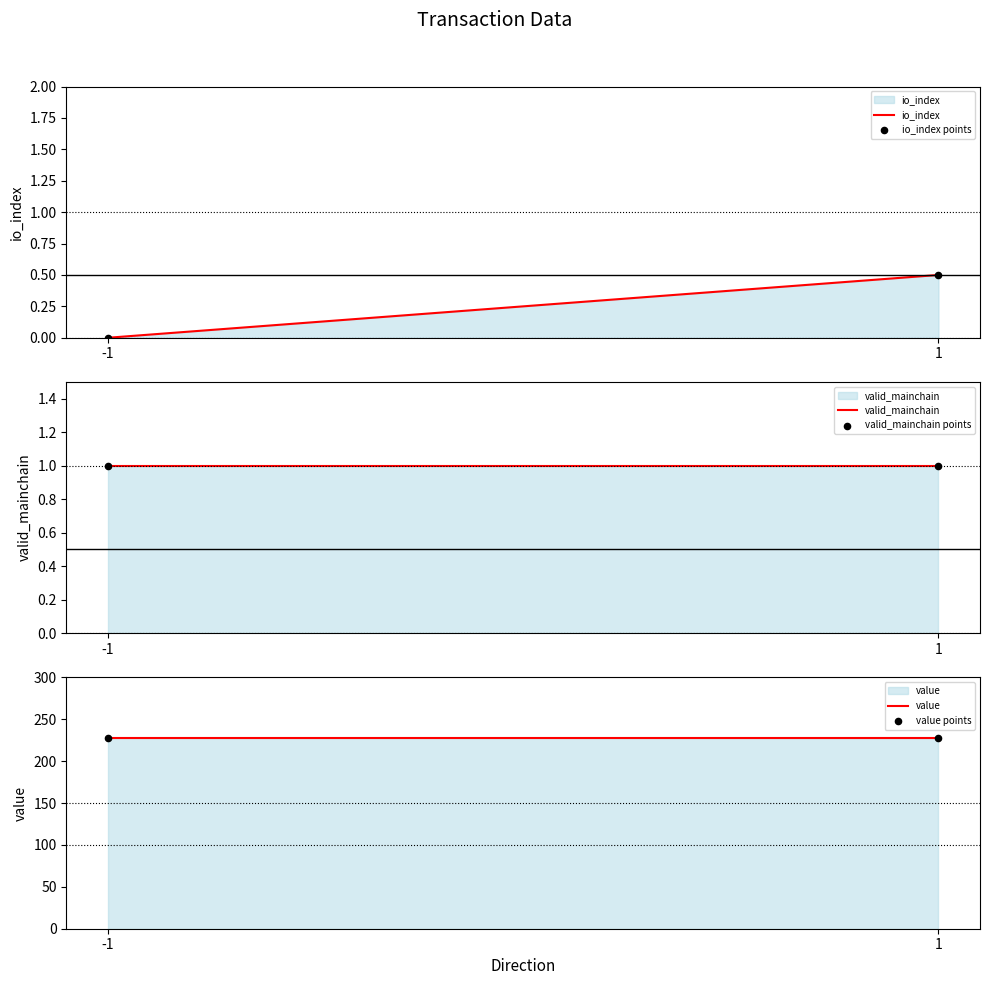

Which series has the largest total across all categories?

value